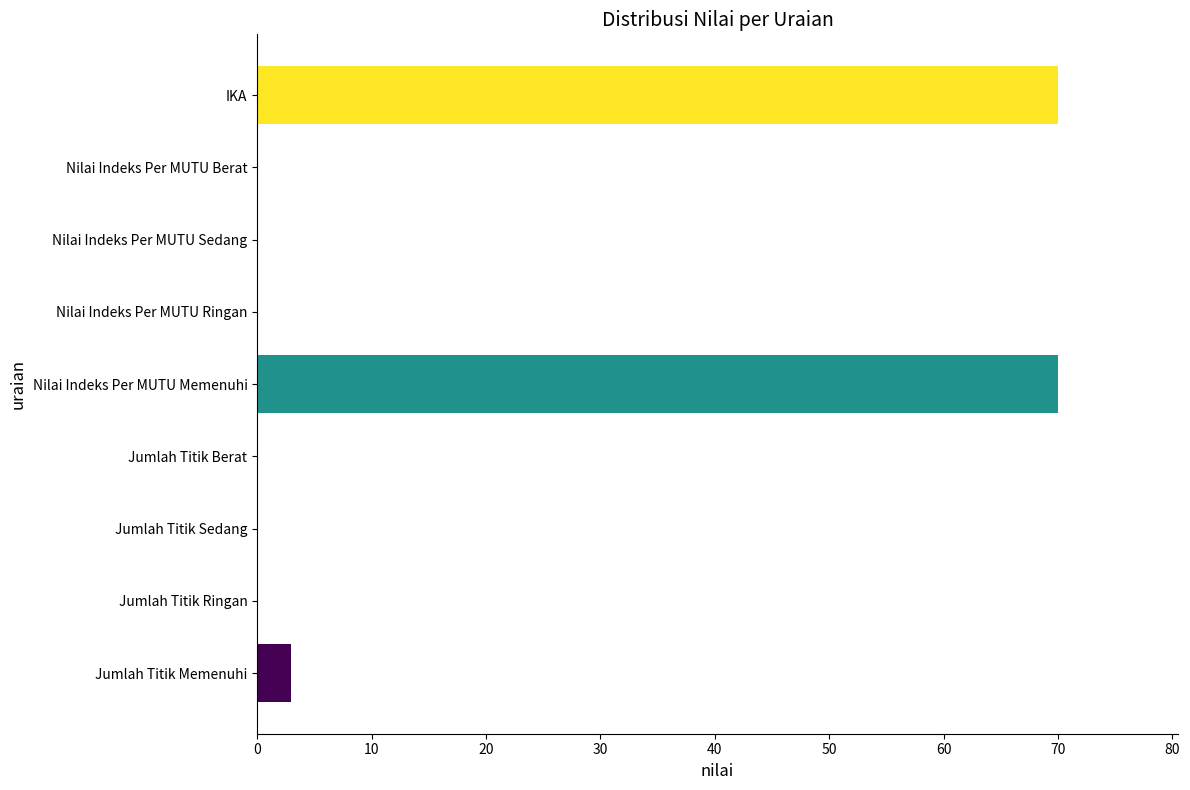

What is the sum of the values at Nilai Indeks Per MUTU Sedang and Nilai Indeks Per MUTU Memenuhi?

70